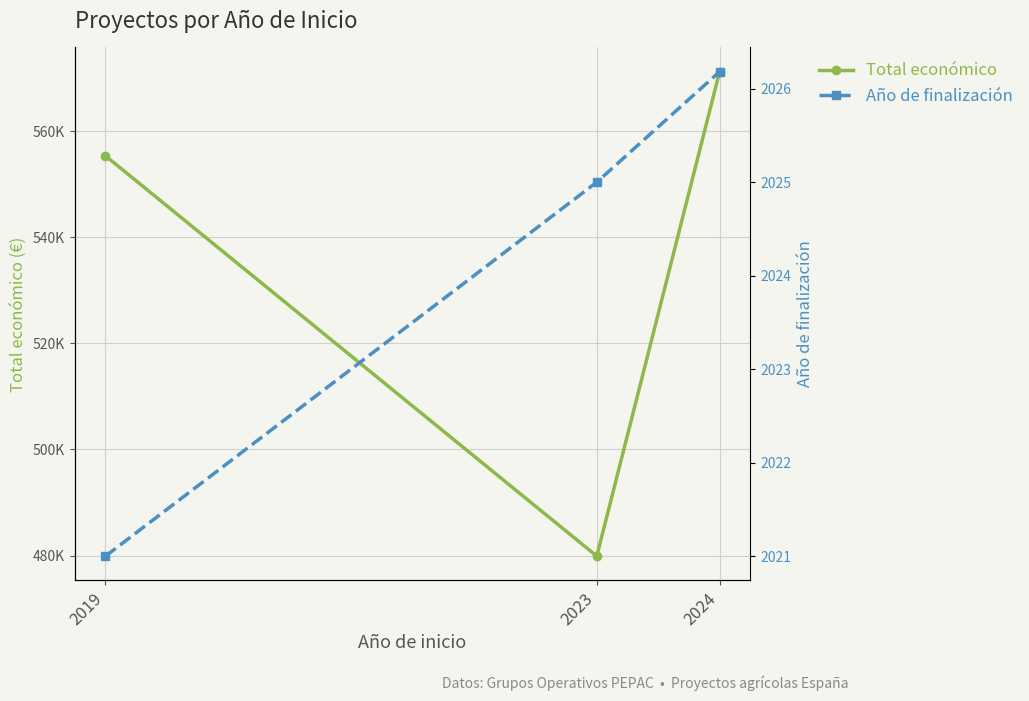

What is the sum of the Total económico values at 2023 and 2019?

1035208.0